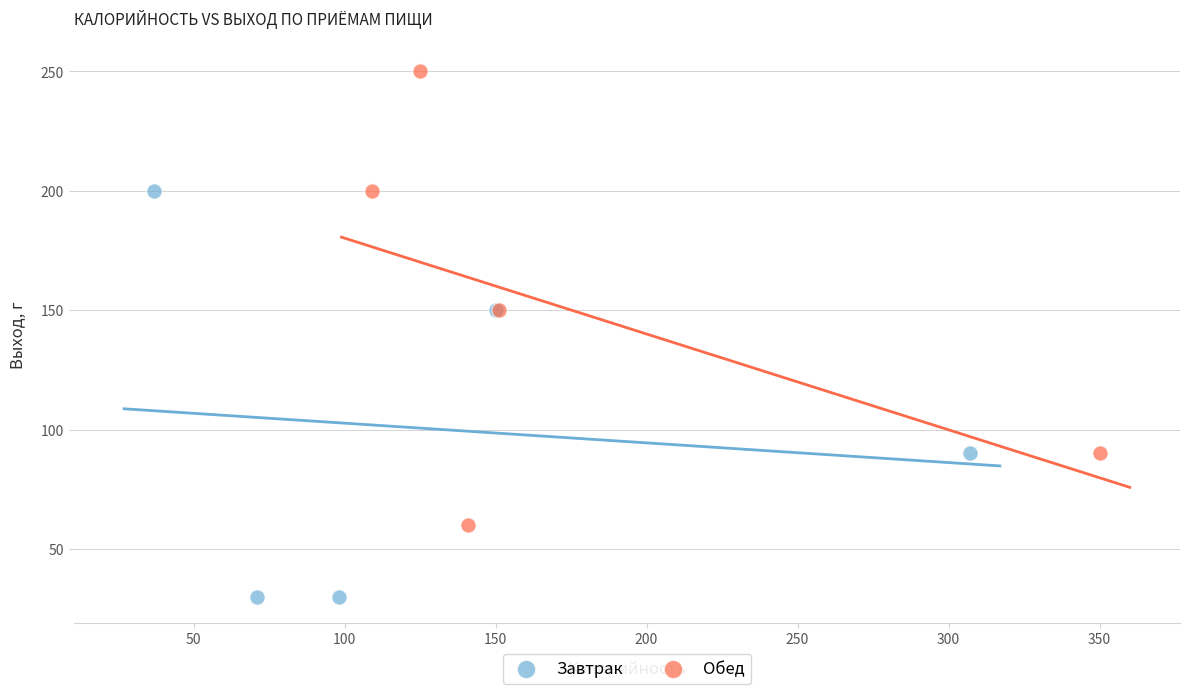

Which series contains the highest Y value?

Обед